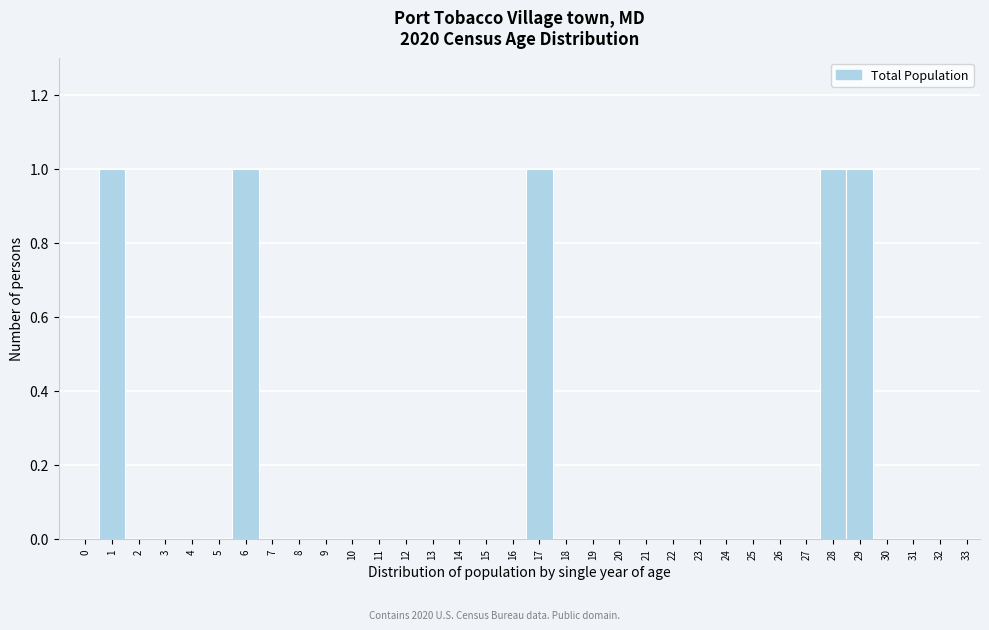

The value at 16 is 0. True or false?

True